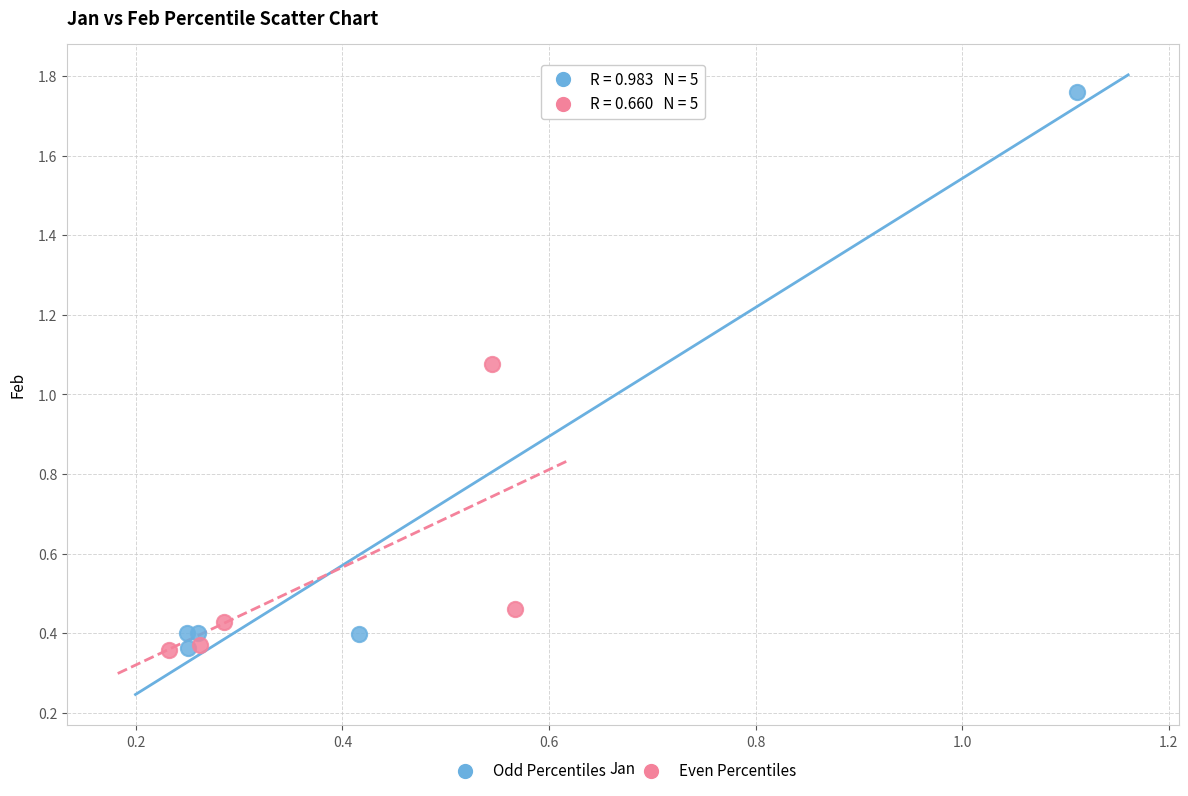

Which series contains the highest Y value?

Odd Percentiles